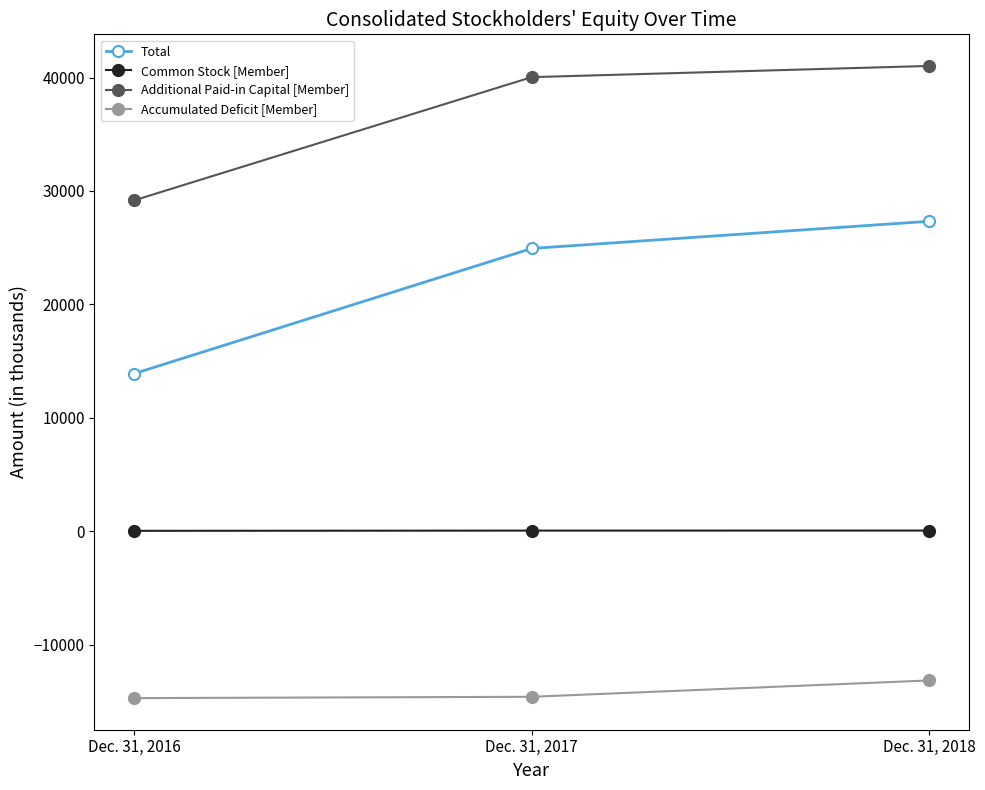

What is the difference between the highest and lowest values at Dec. 31, 2018?

54192